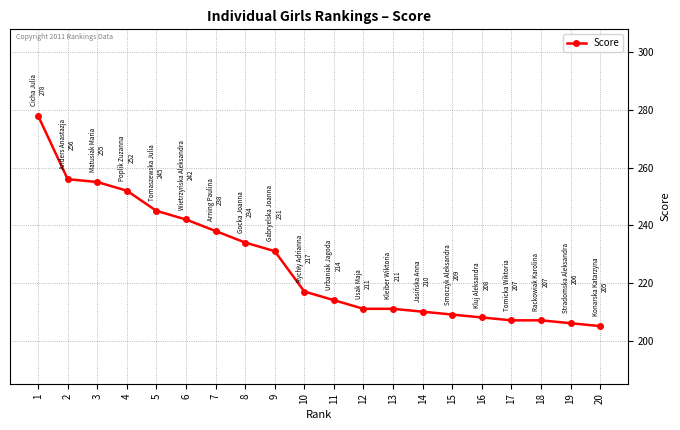

What is the minimum value shown in the chart?

205